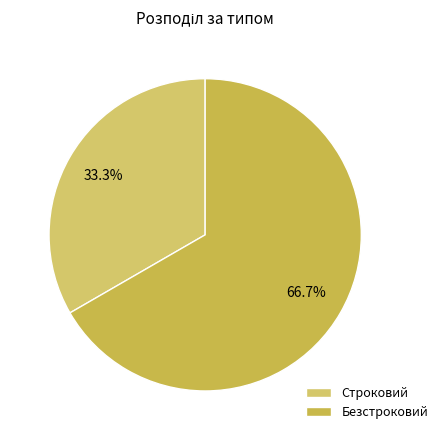

Count the number of slices in the pie.

2